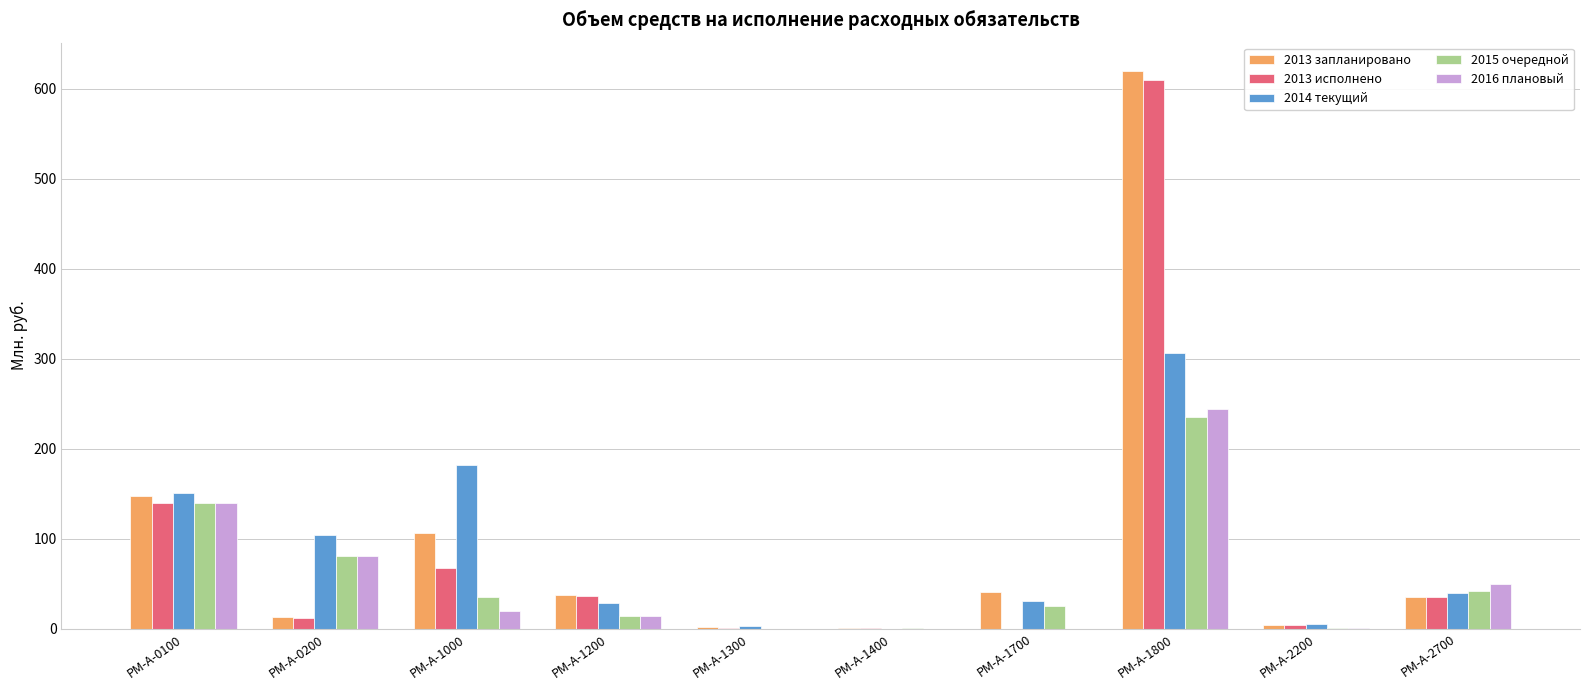

How many groups of bars are there?

10